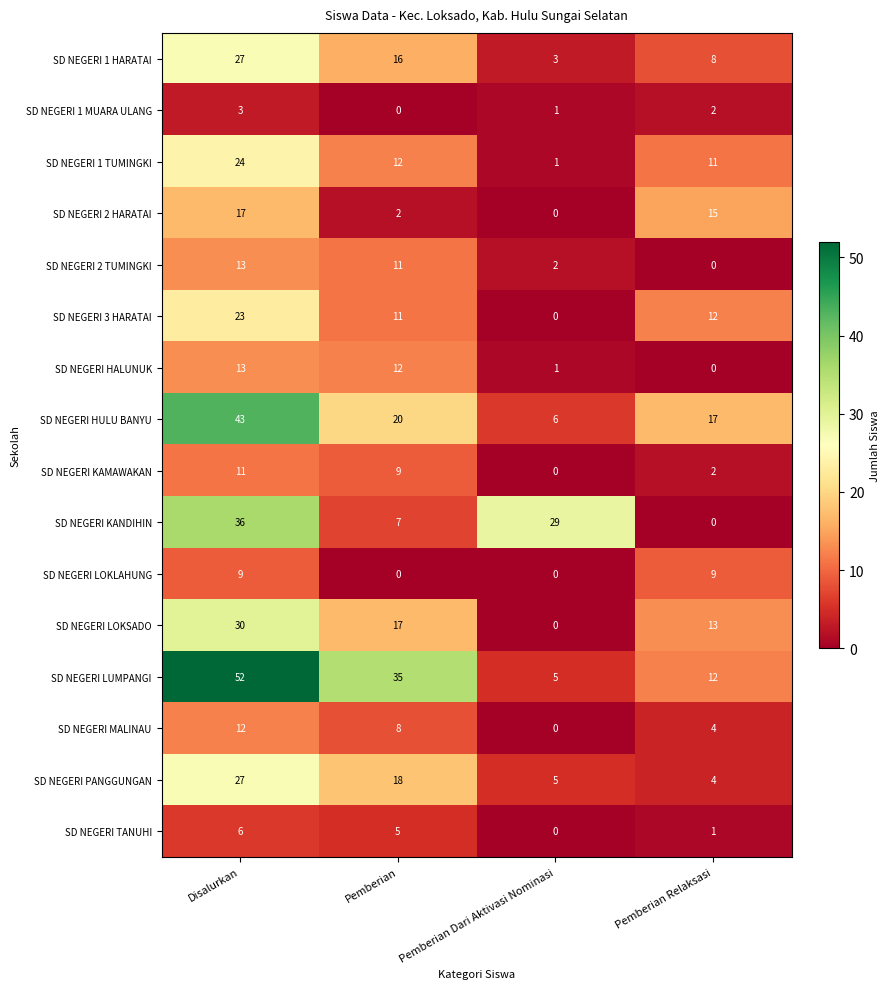

Which series changed the most between Disalurkan and Pemberian Relaksasi?

SD NEGERI LUMPANGI